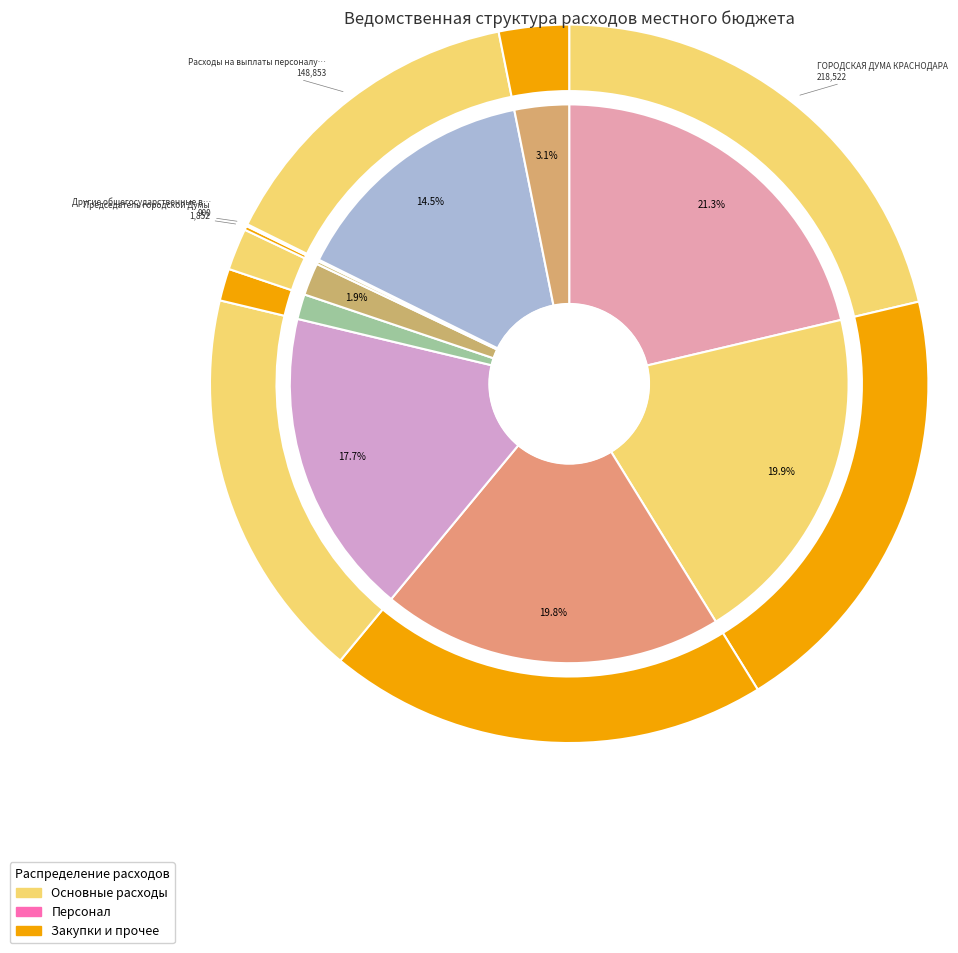

Count the number of slices in the pie.

10